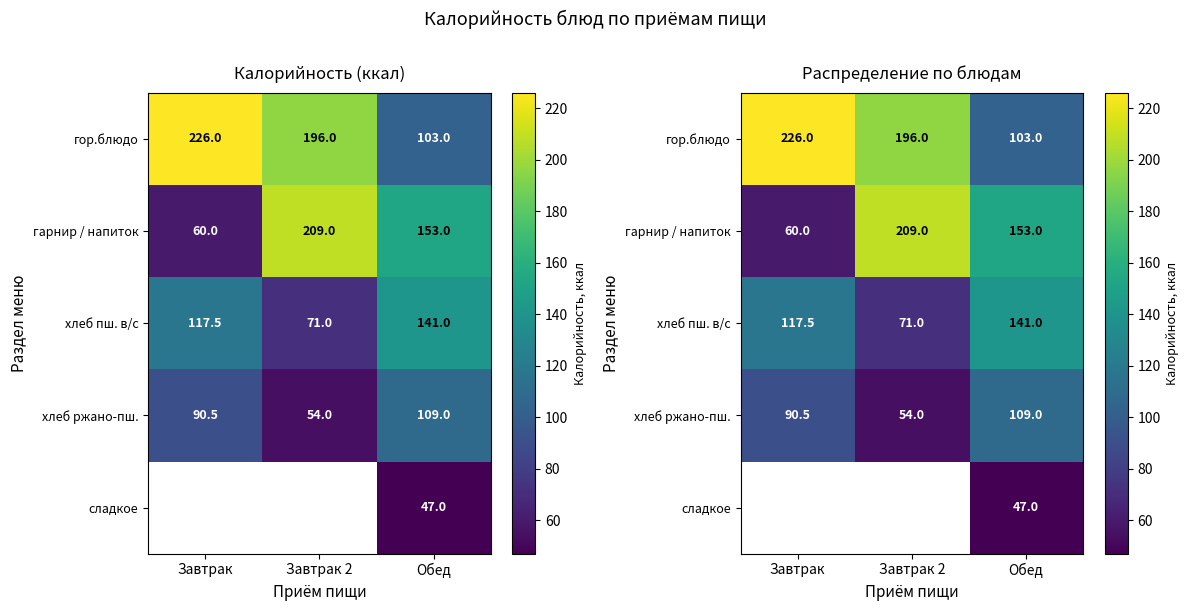

True or false: хлеб пш. в/с has a value of 33.1 at Завтрак 2.

False